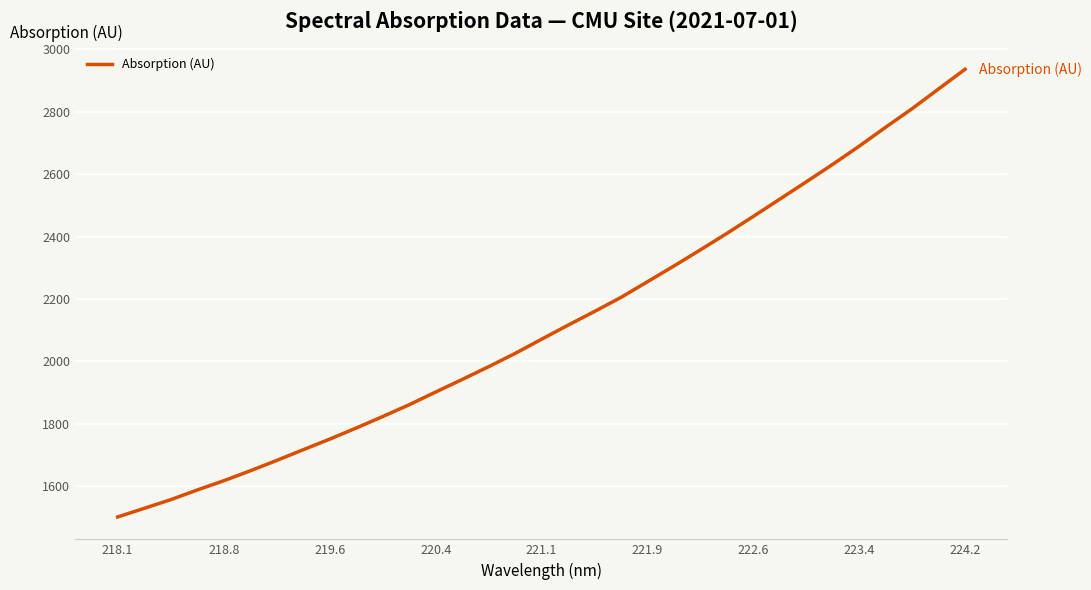

What is the smallest value displayed?

1502.1